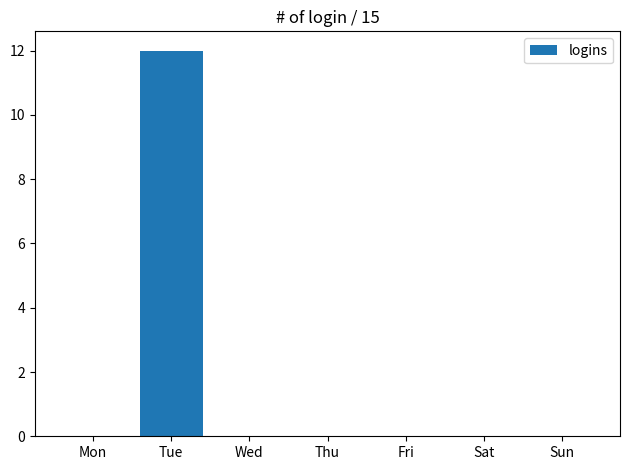

Between Tue and Fri, which is larger?

Tue